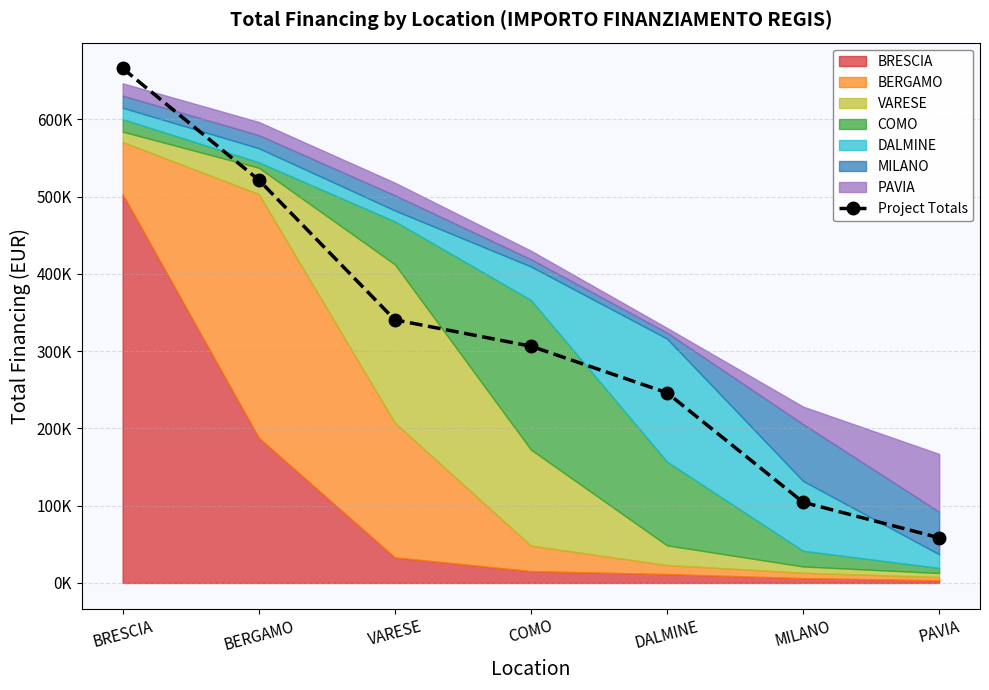

How many lines are shown in the chart?

1